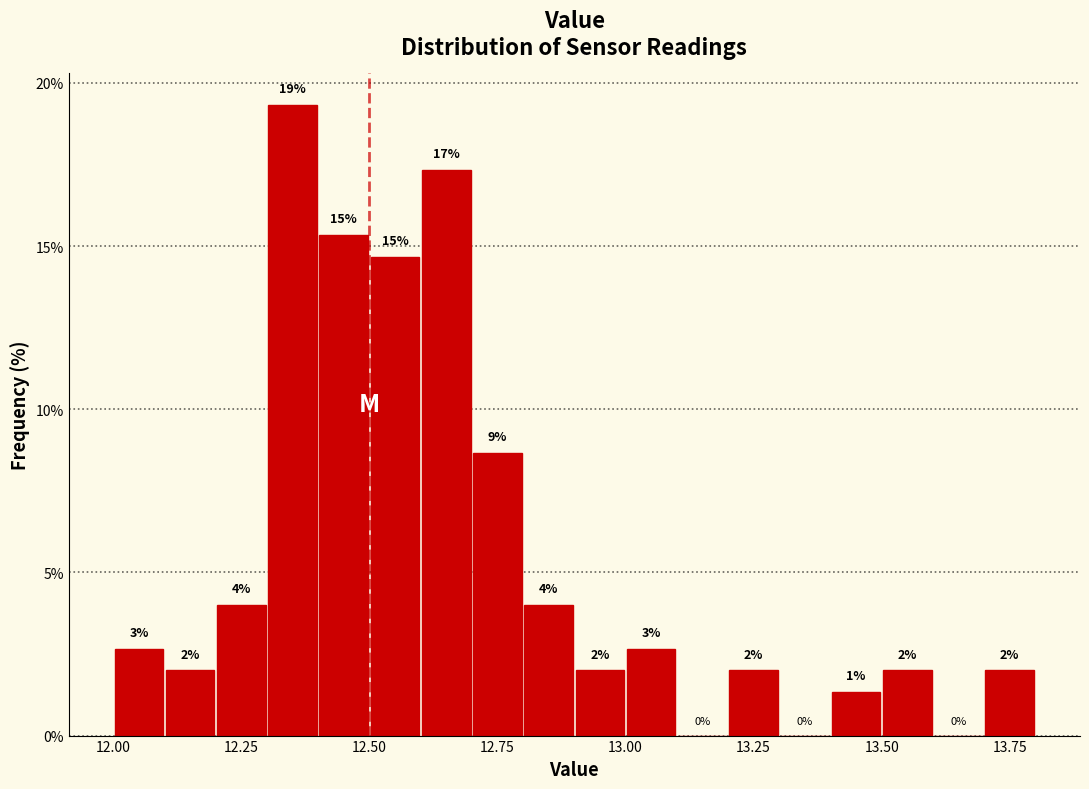

Read against the x-axis, roughly where is the centre of the tallest bar?

12.35